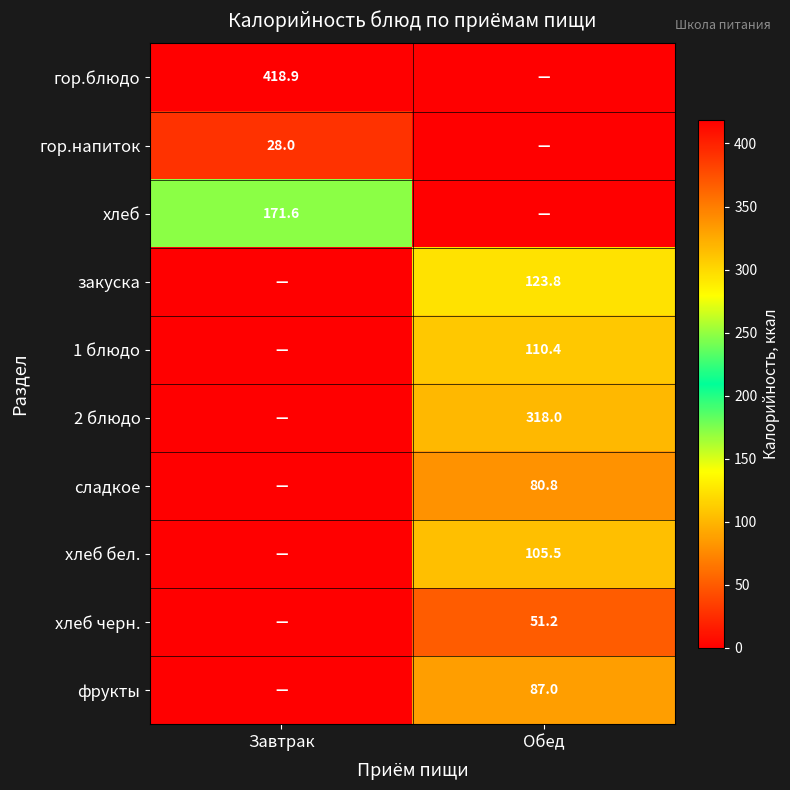

True or false: 2 блюдо has a value of 144.9 at Обед.

False